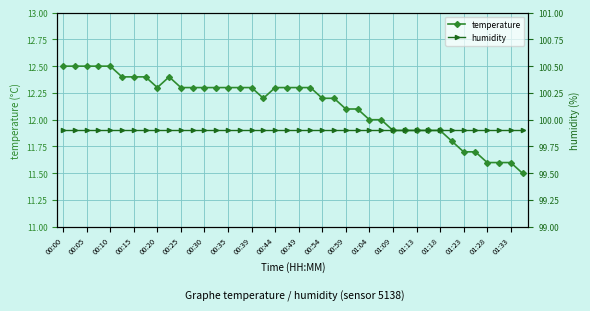

The temperature series shows 2.7 at 00:15. True or false?

False